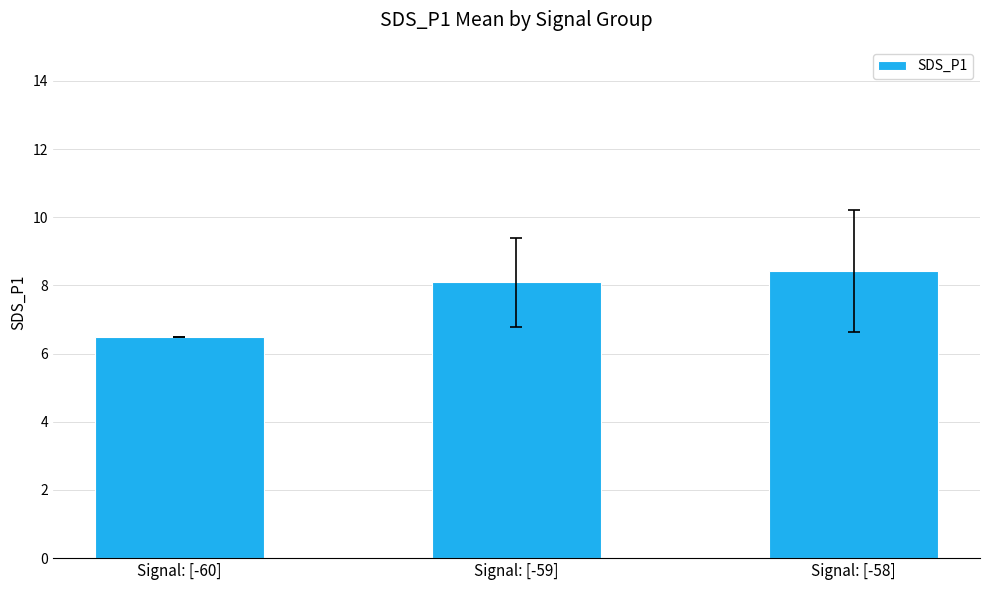

The chart shows a value of 6.5 at Signal: [-60]. True or false?

True